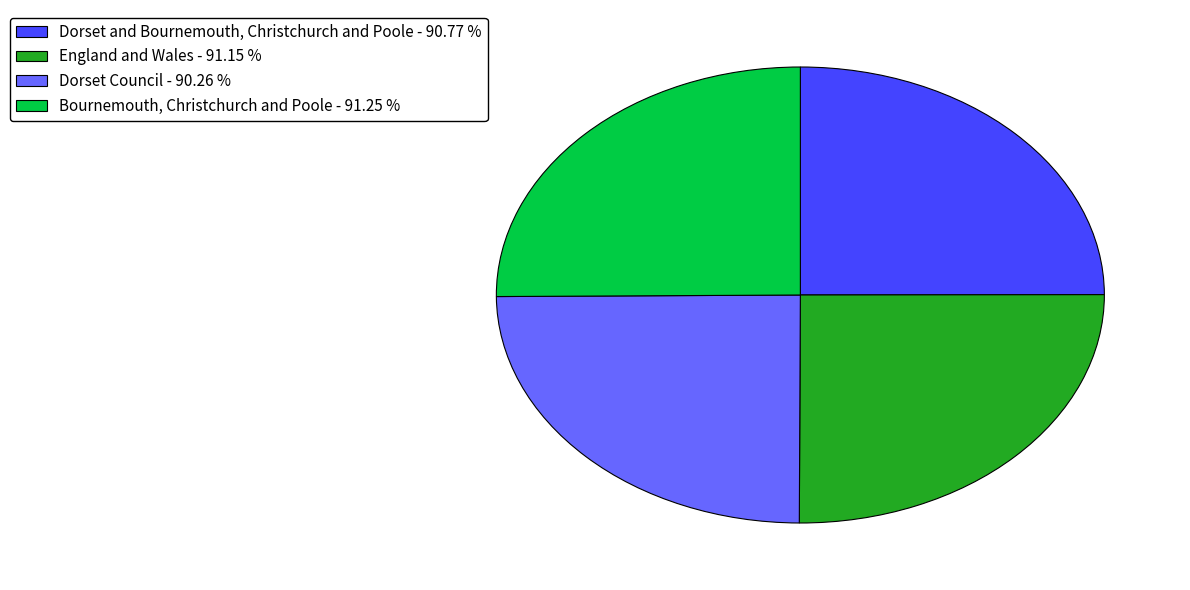

Does Bournemouth, Christchurch and Poole - 91.25 % represent more than half of the total?

No